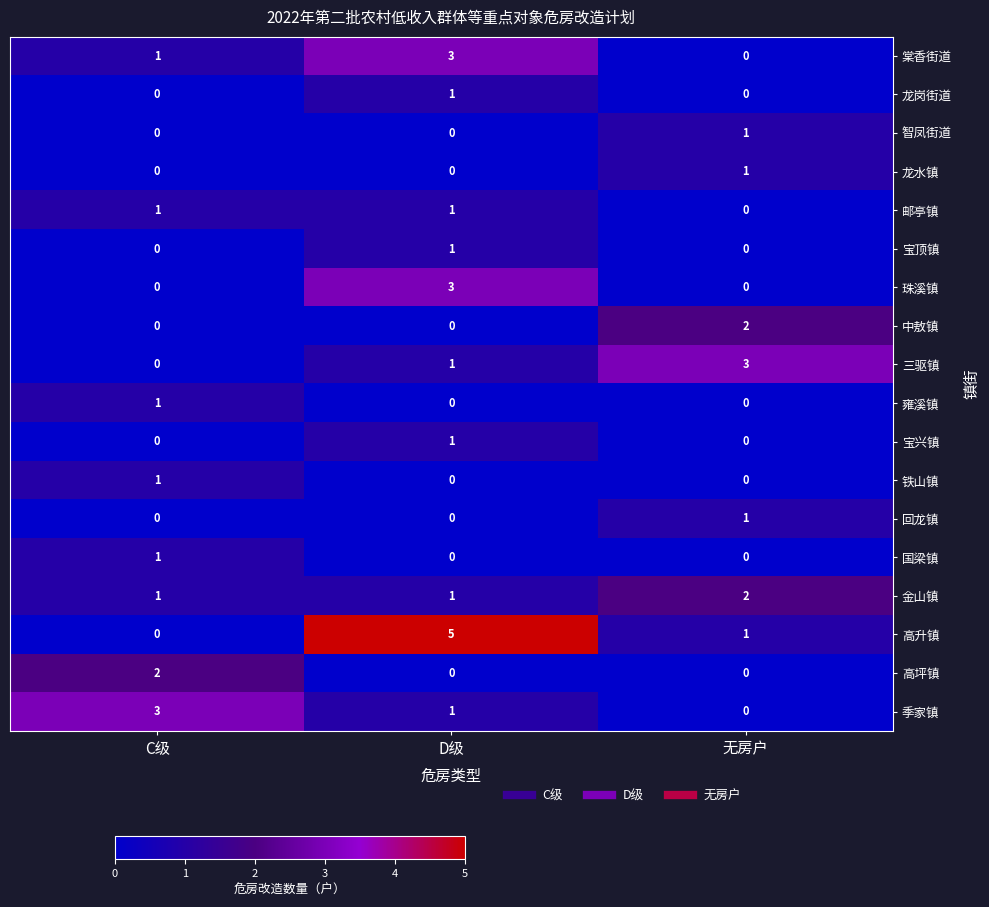

True or false: 雍溪镇 has a value of 0 at 无房户.

True